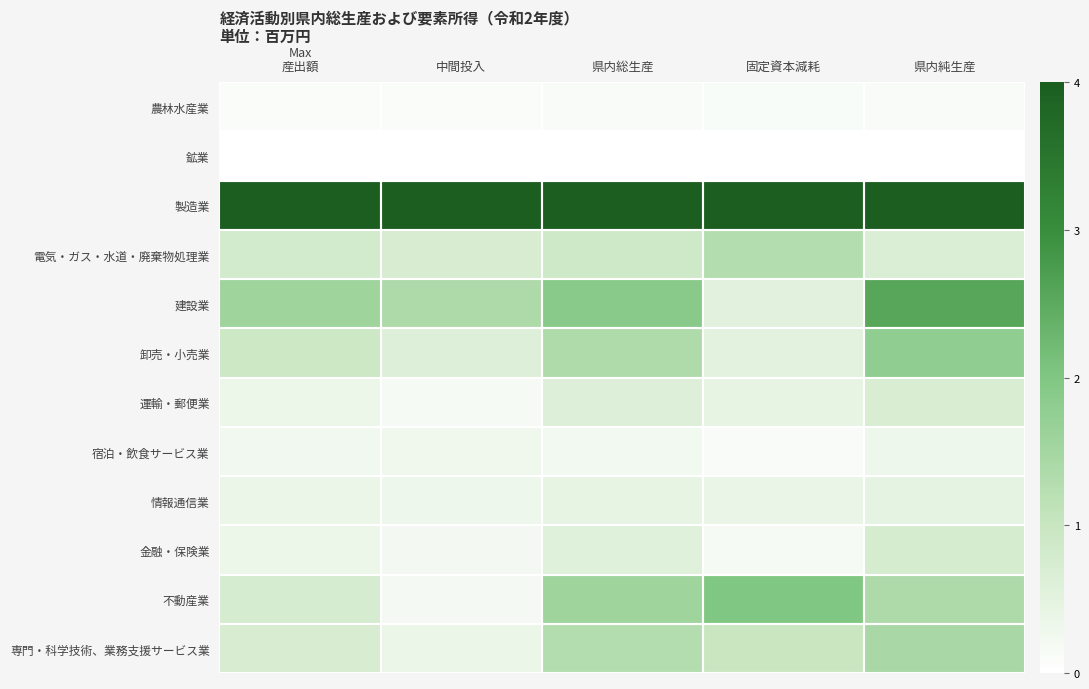

Reading left to right, what are all the values shown in this chart?

農林水産業: 産出額=0.0	中間投入=0.0	県内総生産=0.0	固定資本減耗=0.0	県内純生産=0.0
鉱業: 産出額=0.0	中間投入=0.0	県内総生産=0.0	固定資本減耗=0.0	県内純生産=0.0
製造業: 産出額=1.0	中間投入=1.0	県内総生産=1.0	固定資本減耗=1.0	県内純生産=1.0
電気・ガス・水道・廃棄物処理業: 産出額=0.2	中間投入=0.2	県内総生産=0.2	固定資本減耗=0.3	県内純生産=0.2
建設業: 産出額=0.4	中間投入=0.3	県内総生産=0.5	固定資本減耗=0.1	県内純生産=0.6
卸売・小売業: 産出額=0.2	中間投入=0.2	県内総生産=0.3	固定資本減耗=0.1	県内純生産=0.4
運輸・郵便業: 産出額=0.1	中間投入=0.0	県内総生産=0.2	固定資本減耗=0.1	県内純生産=0.2
宿泊・飲食サービス業: 産出額=0.1	中間投入=0.1	県内総生産=0.1	固定資本減耗=0.0	県内純生産=0.1
情報通信業: 産出額=0.1	中間投入=0.1	県内総生産=0.1	固定資本減耗=0.1	県内純生産=0.1
金融・保険業: 産出額=0.1	中間投入=0.1	県内総生産=0.1	固定資本減耗=0.0	県内純生産=0.2
不動産業: 産出額=0.2	中間投入=0.0	県内総生産=0.4	固定資本減耗=0.5	県内純生産=0.3
専門・科学技術、業務支援サービス業: 産出額=0.2	中間投入=0.1	県内総生産=0.3	固定資本減耗=0.2	県内純生産=0.4